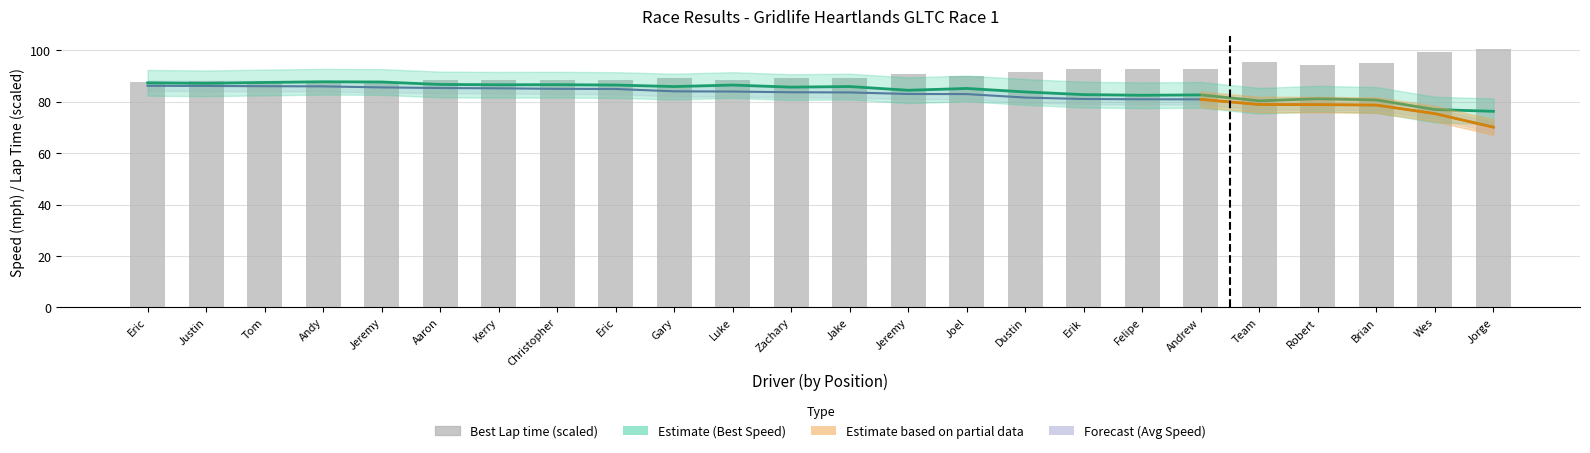

Where is Best Lap time nearest to the value 93?

Felipe